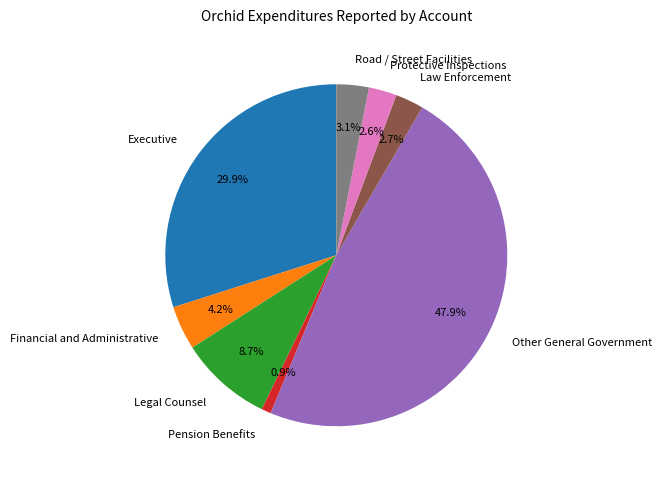

How many slices are in this pie chart?

8